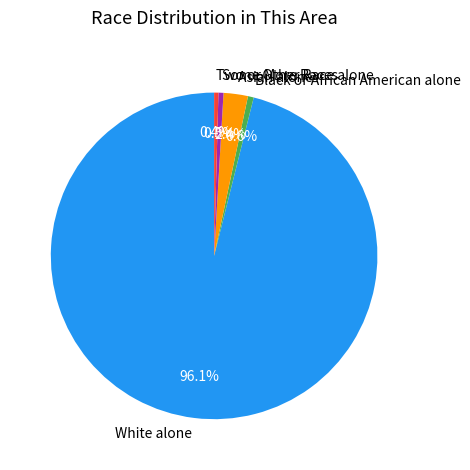

What is the total percentage of White alone and Black or African American alone?

96.7%